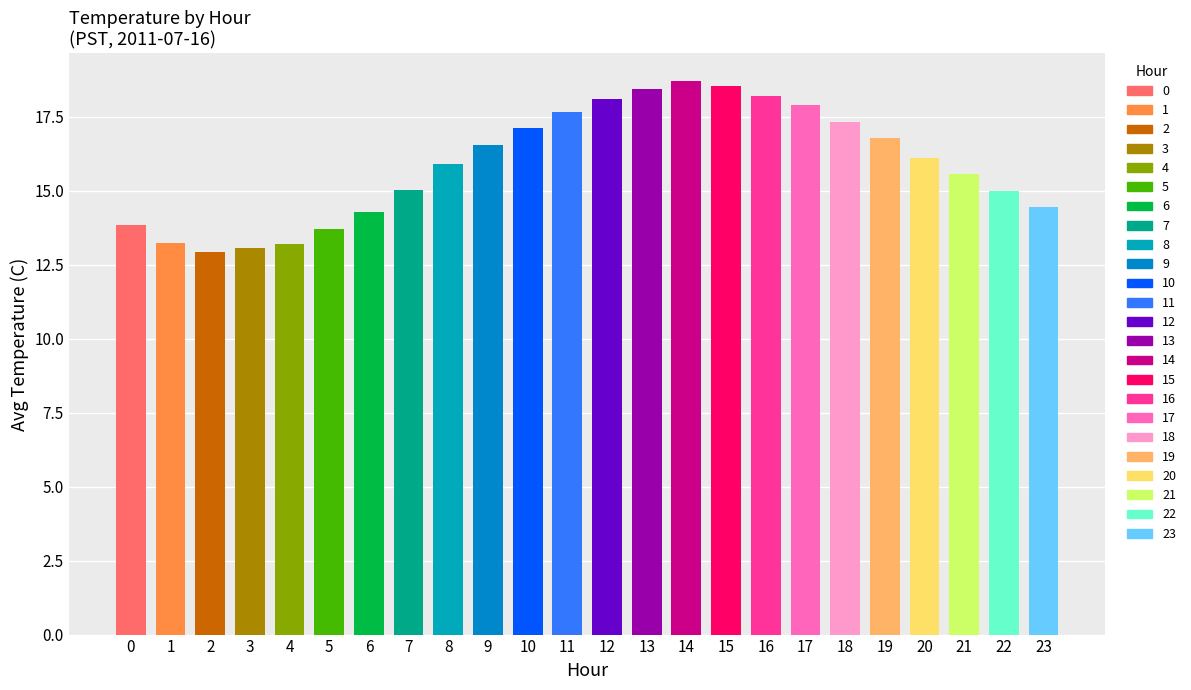

List the labels in order of value, largest first.

14, 15, 13, 16, 12, 17, 11, 18, 10, 19, 9, 20, 8, 21, 7, 22, 23, 6, 0, 5, 1, 4, 3, 2